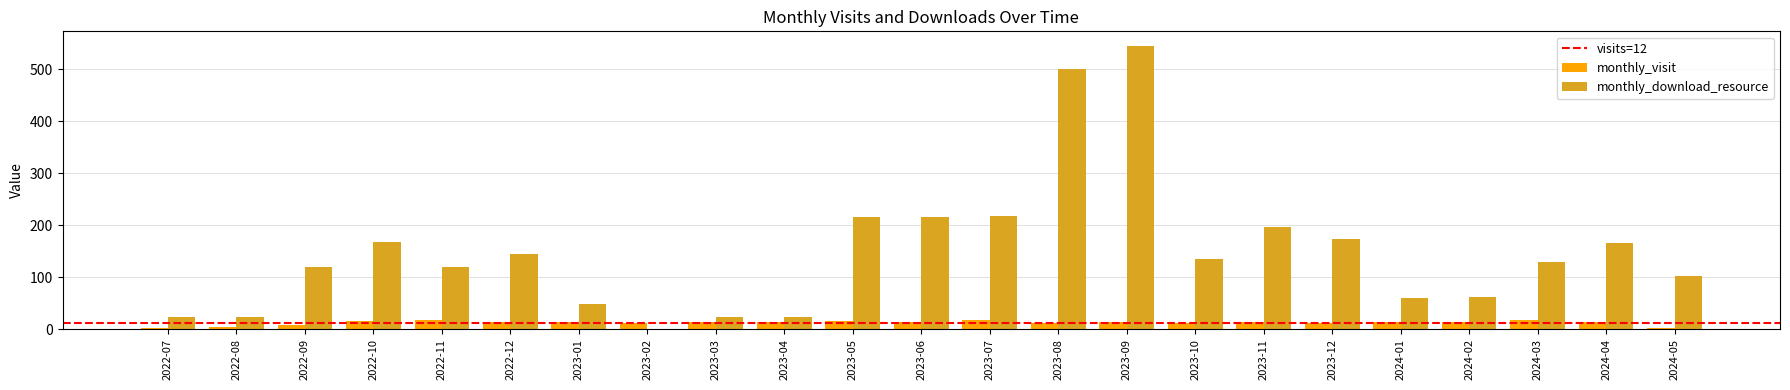

What is the sum of all monthly_visit values?

284